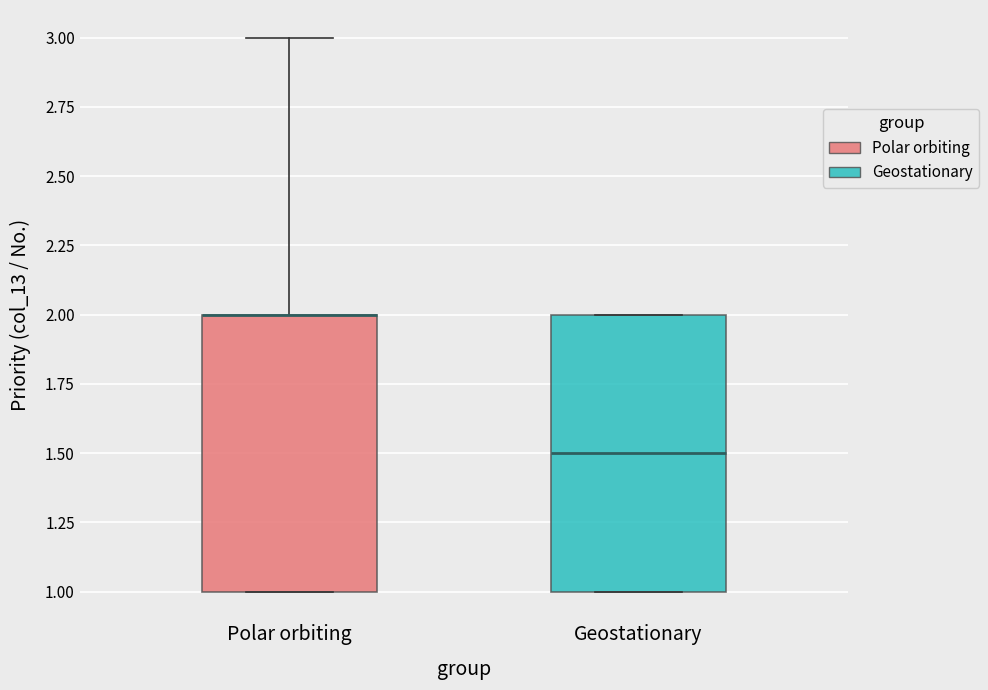

Reading left to right, read every box against the y-axis: the position of its median line, the range the box covers, and the ends of its whiskers. The values are not printed on the chart, so give them approximately, as read against the axis.

Polar orbiting: median 2.0 (drawn on the box's upper edge), box 1.0 to 2.0, whiskers 1.0 to 3.0
Geostationary: median 1.5, box 1.0 to 2.0, whiskers 1.0 to 2.0